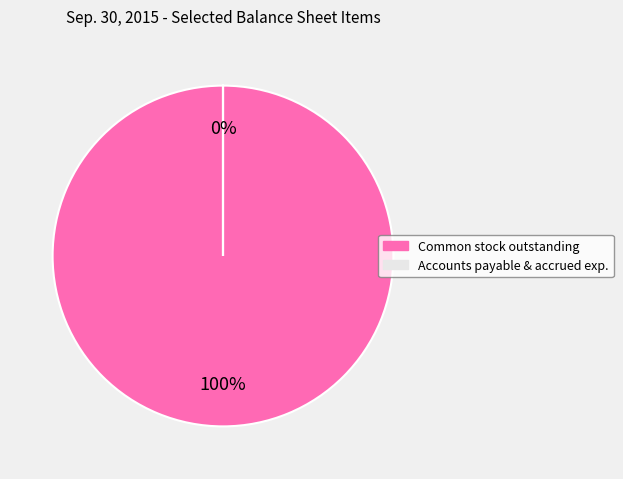

The Common stock, outstanding (in shares) slice represents 89% of the pie. True or false?

False